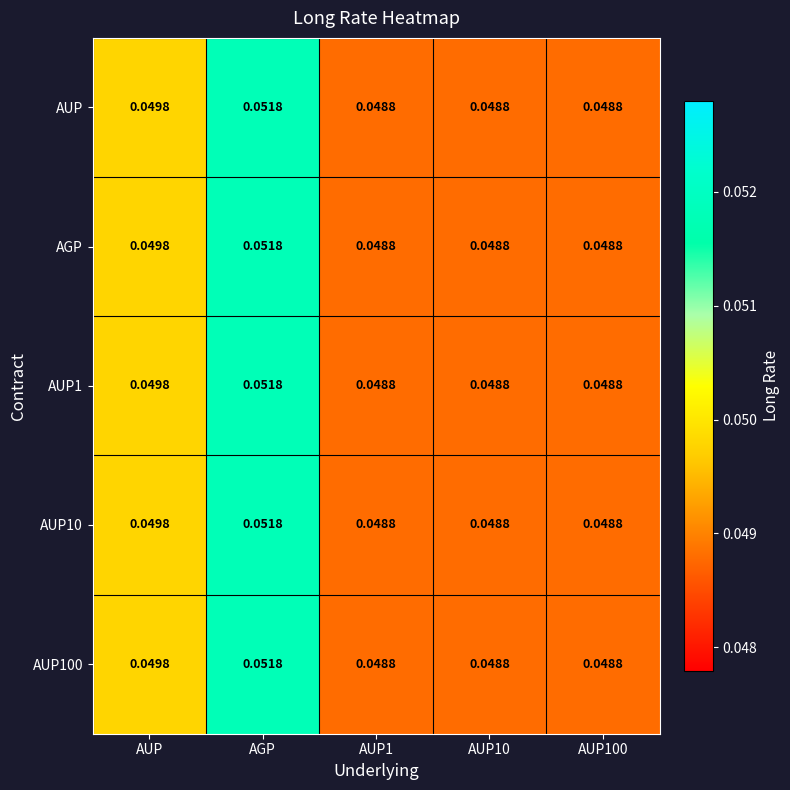

Which category has the highest value in the AUP series?

AGP